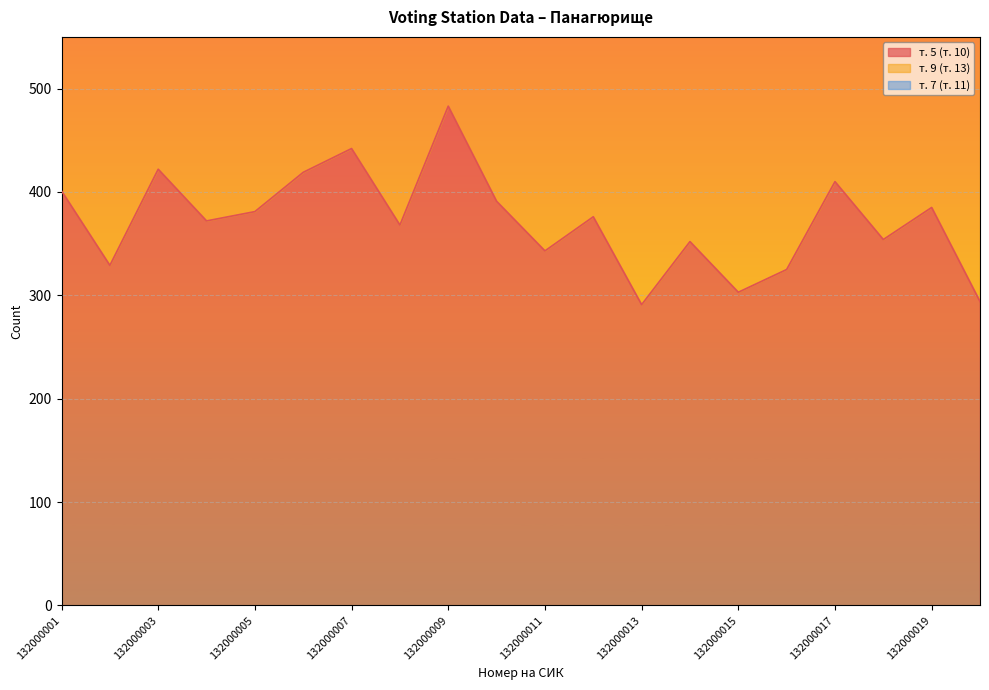

What is the maximum value for т. 5 (т. 10)?

483